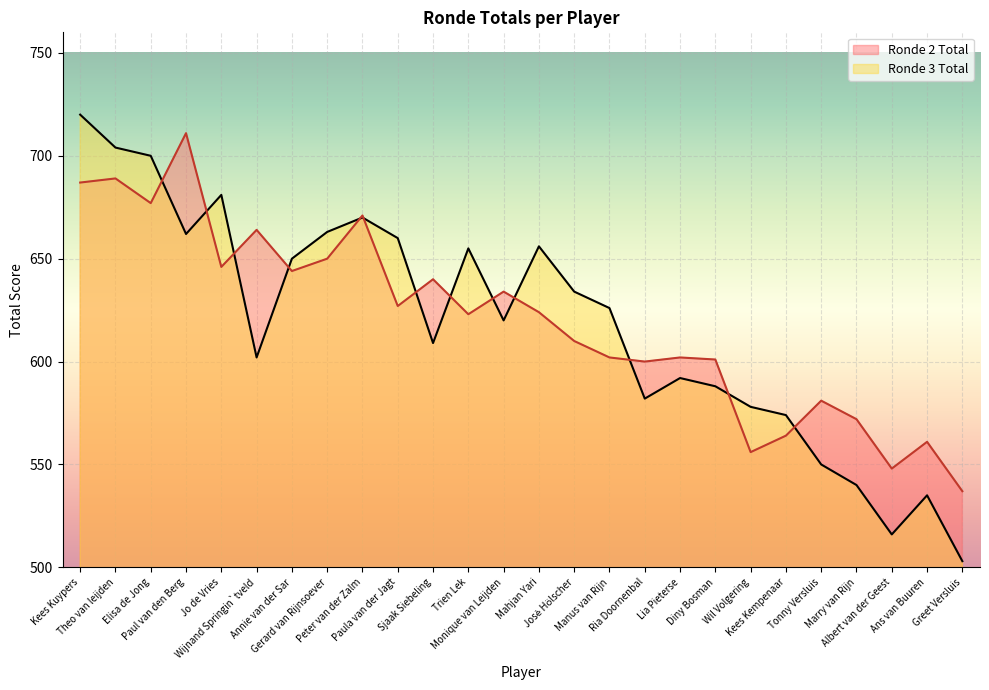

What is the difference between the Ronde 2 Total values at Theo van leijden and Paula van der Jagt?

62